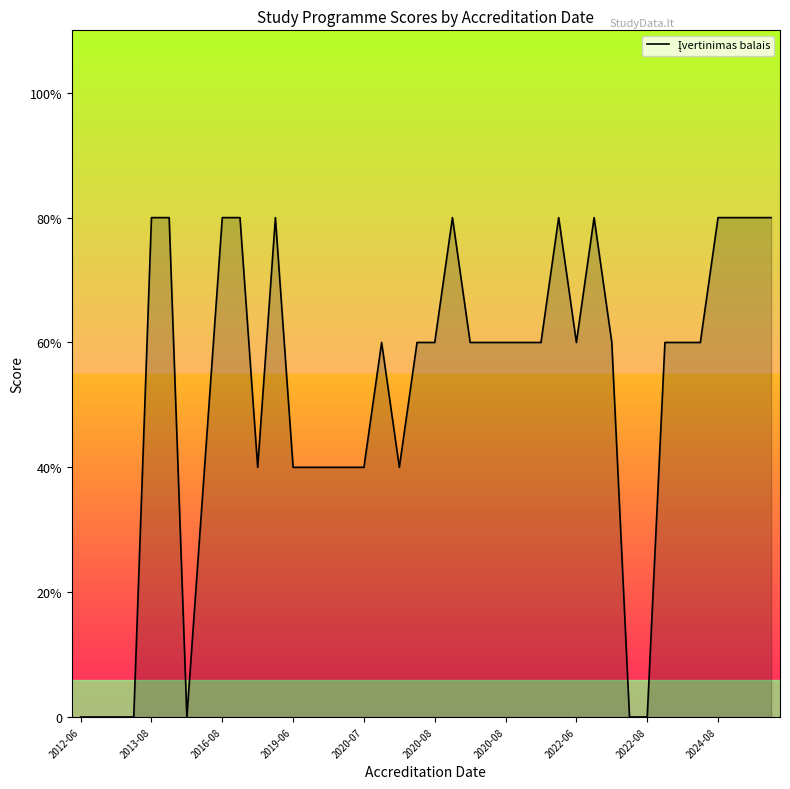

How many values are between 2 and 4?

33